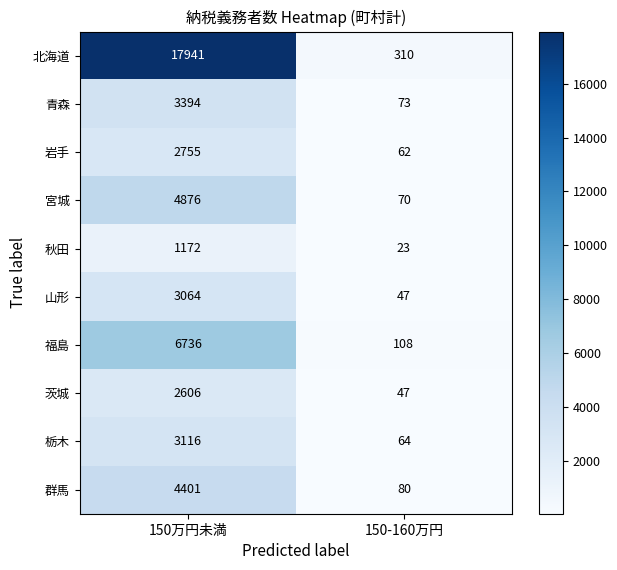

What value does the 岩手 series have at 150-160万円?

62